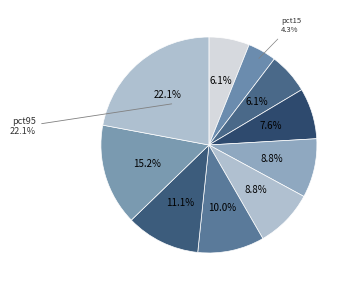

Does pct65 represent more than half of the total?

No